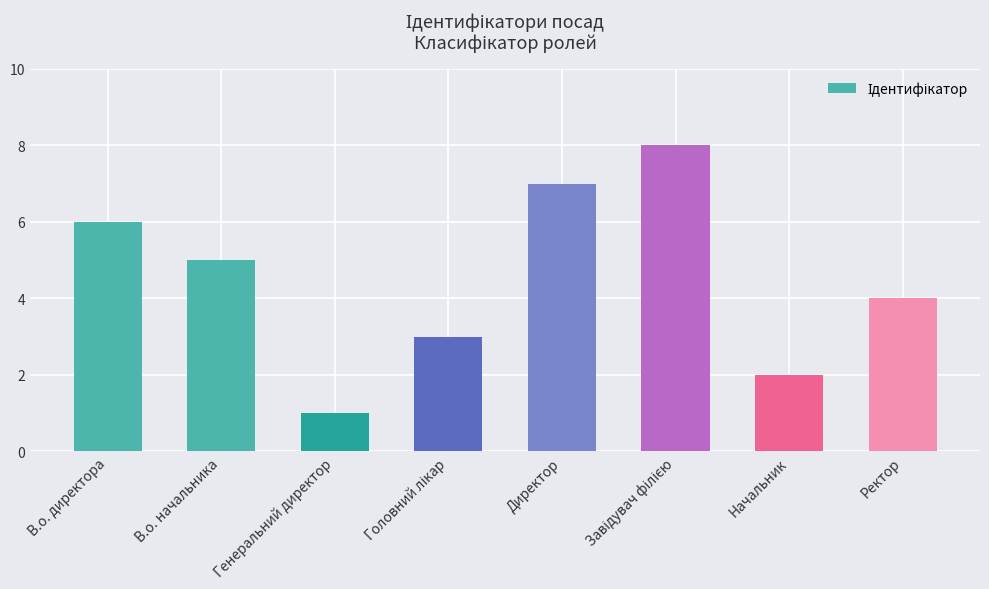

Where does the data first go above 5?

В.о. директора